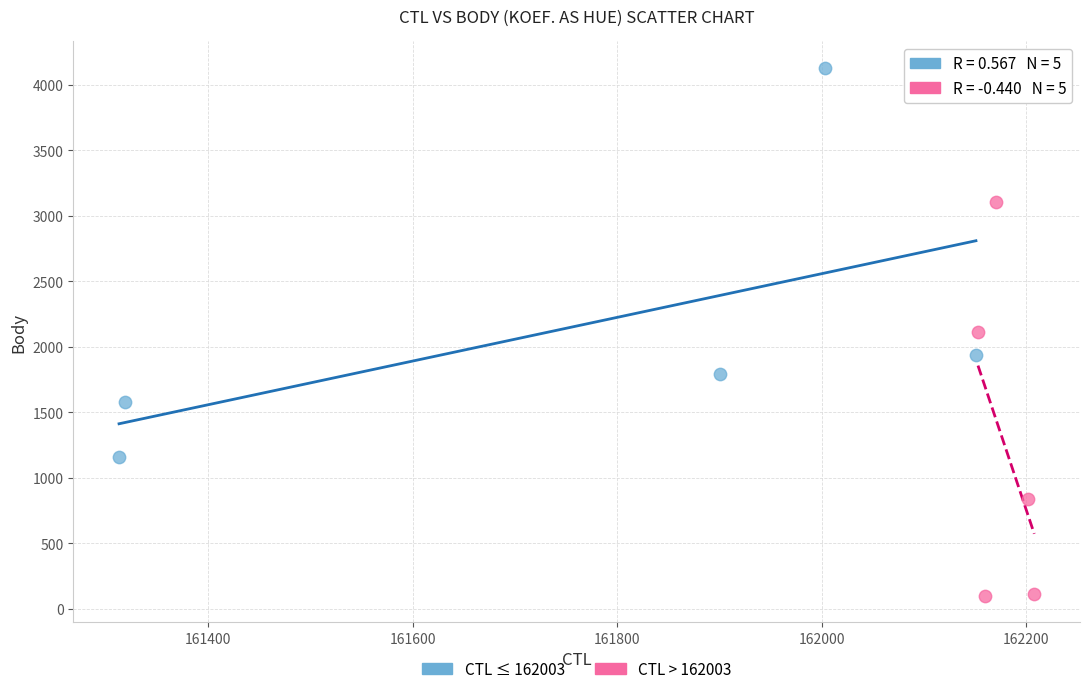

Which series contains the lowest Y value?

CTL > 162003